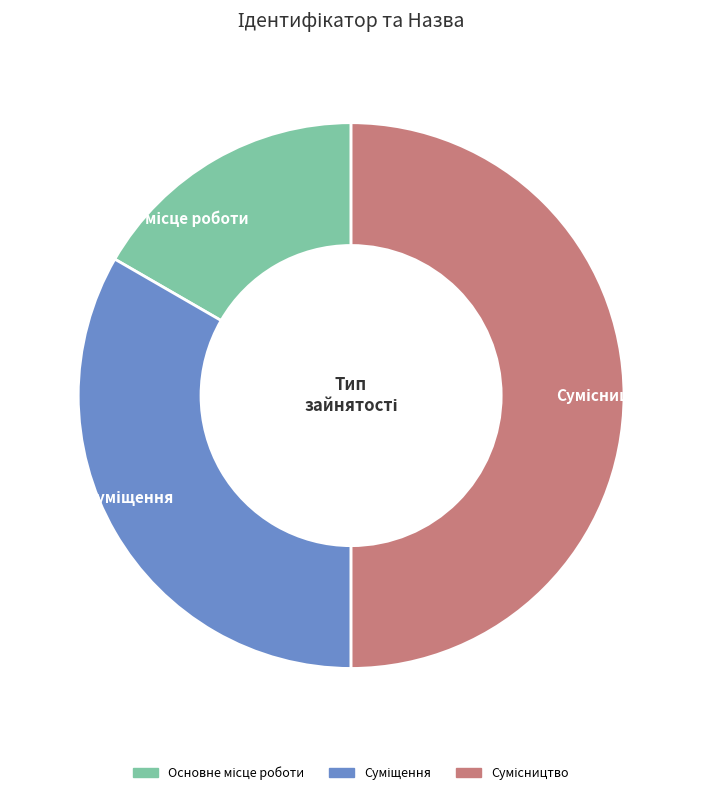

What is the largest slice in the pie chart?

Сумісництво